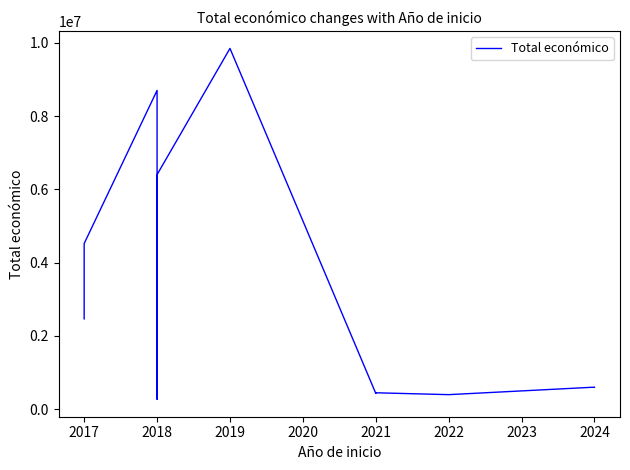

Reading left to right, transcribe all the data shown in this chart.

2464572	4520649	8701686	271552	6401275	9847932	430411	446440	395340	599779	596384